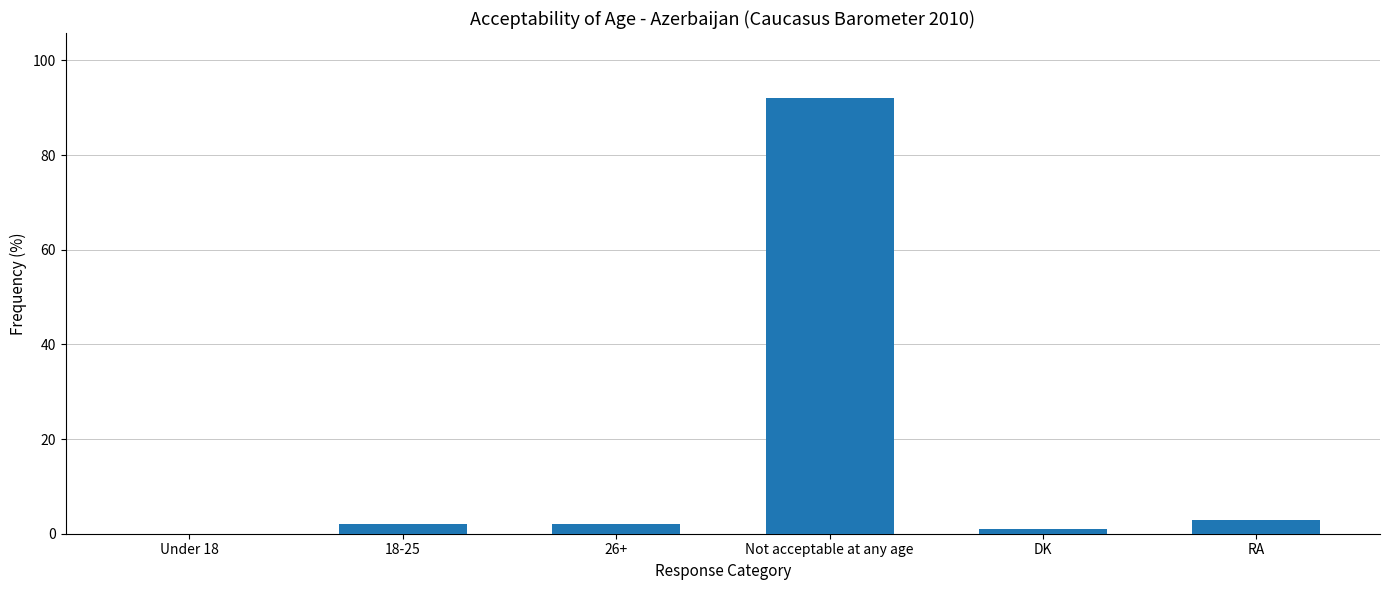

What is the maximum value shown in the chart?

92